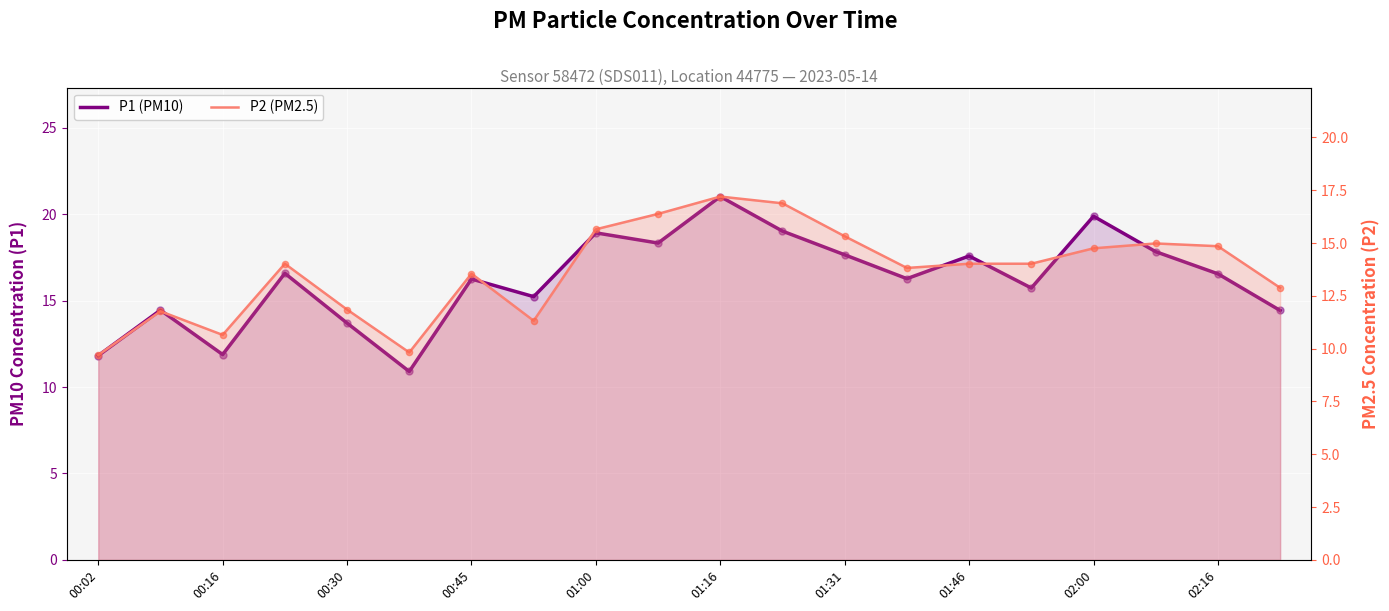

What is the total value across all series at 01:16?

38.2